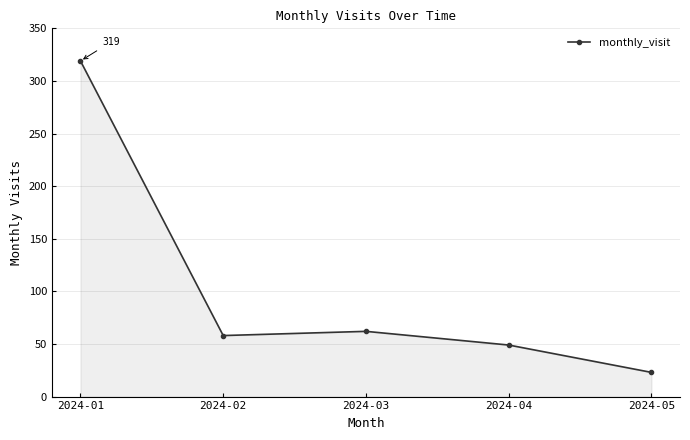

Which has a higher value, 2024-04 or 2024-02?

2024-02